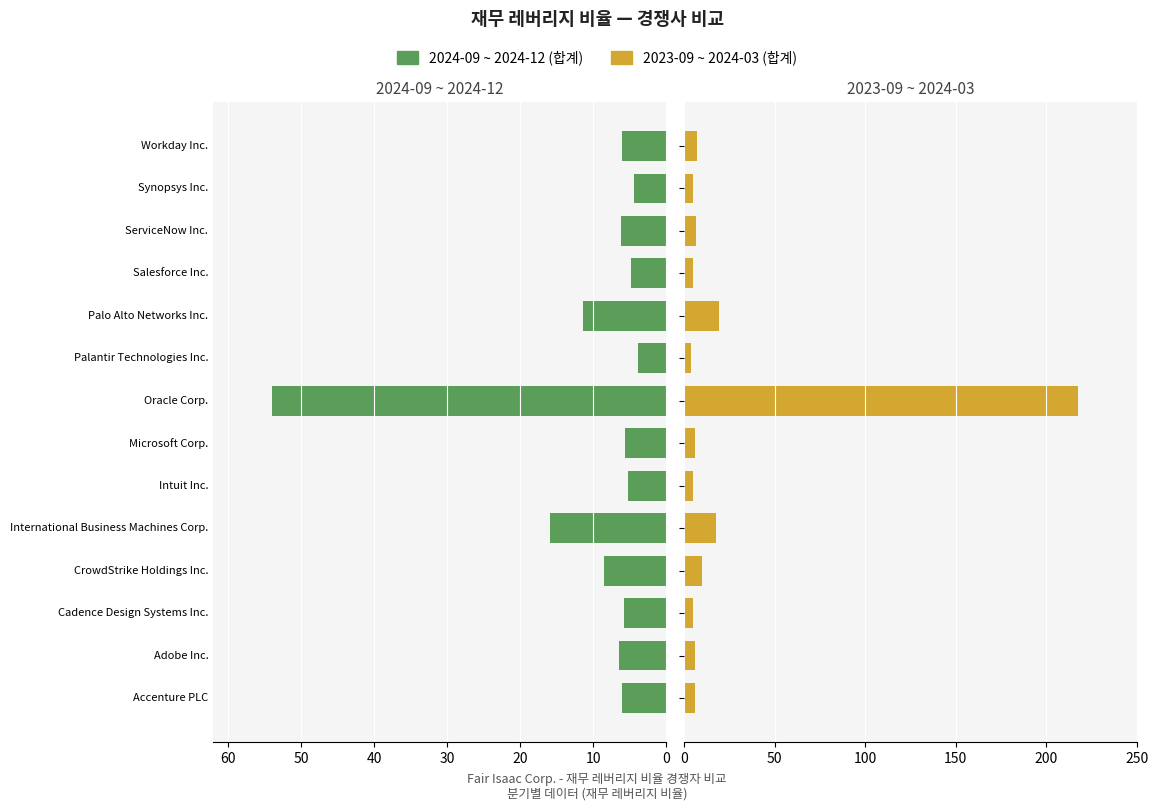

How many bars are there in each group?

2